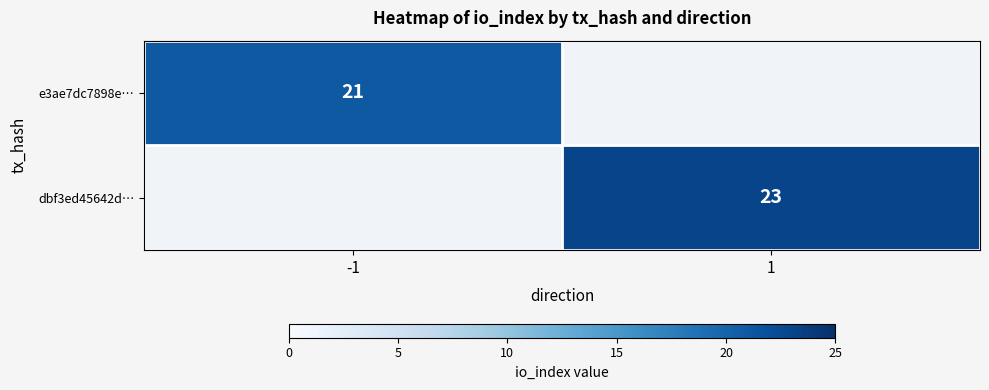

The e3ae7dc7898e… series shows 11 at -1. True or false?

False